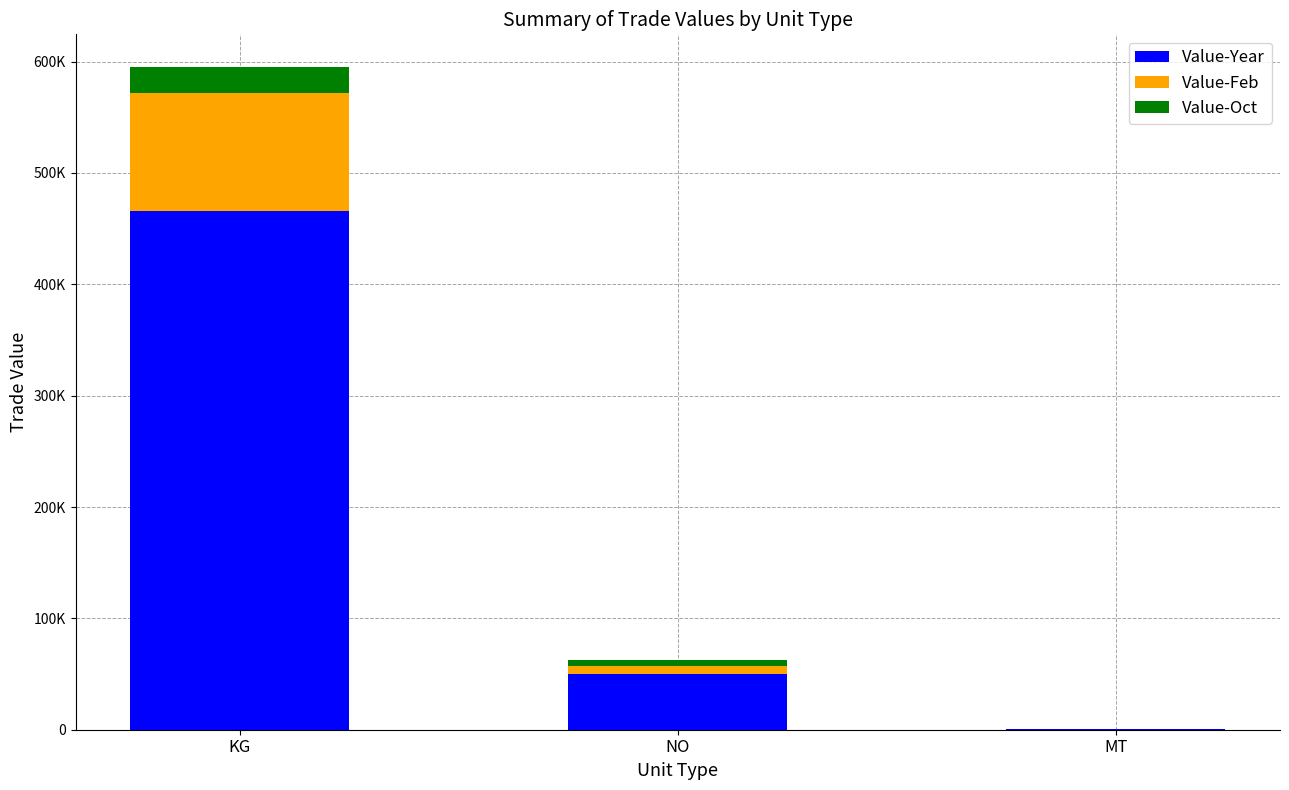

What are all the series names shown in the legend?

Value-Year, Value-Feb, Value-Oct